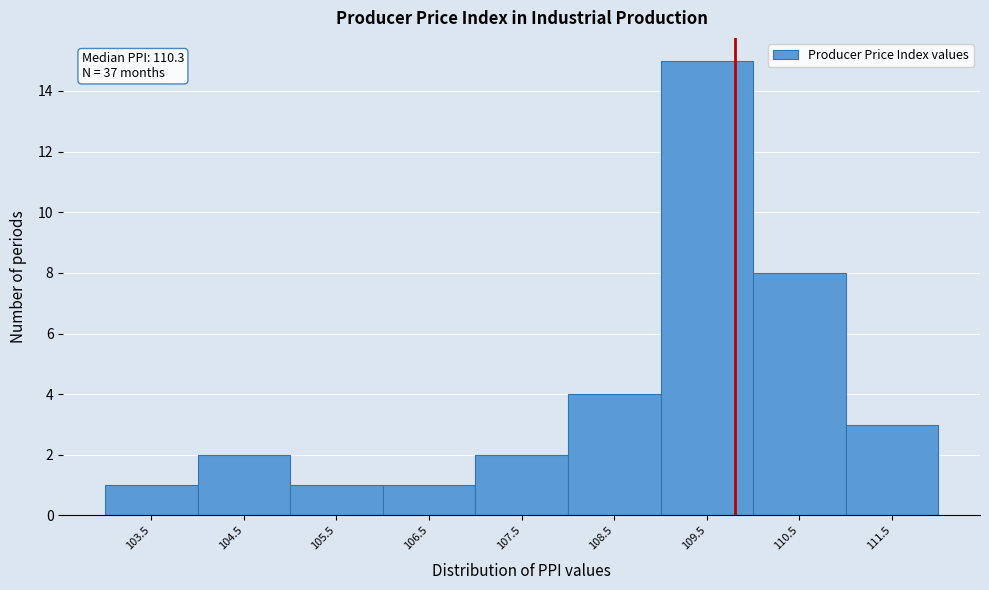

Reading left to right, what are all the values shown in this chart?

1	2	1	1	2	4	15	8	3